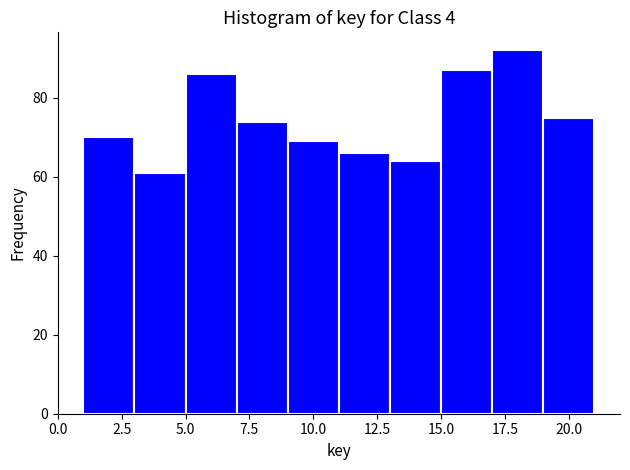

Reading left to right, transcribe this chart: for each bar, give the range it covers on the x-axis and its height. The values are not printed on the chart, so give them approximately, as read against the axis.

1 to 3: 70
3 to 5: 62
5 to 7: 86
7 to 9: 74
9 to 11: 70
11 to 13: 66
13 to 15: 64
15 to 17: 88
17 to 19: 92
19 to 21: 76